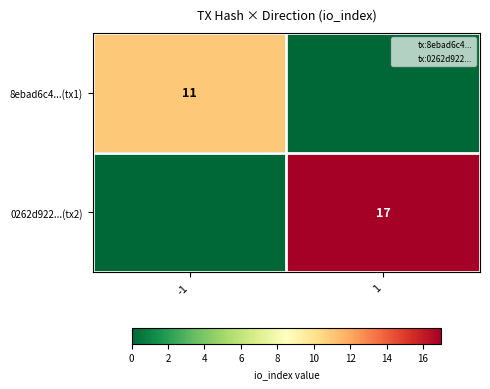

Between 1 and -1, which is larger?

-1